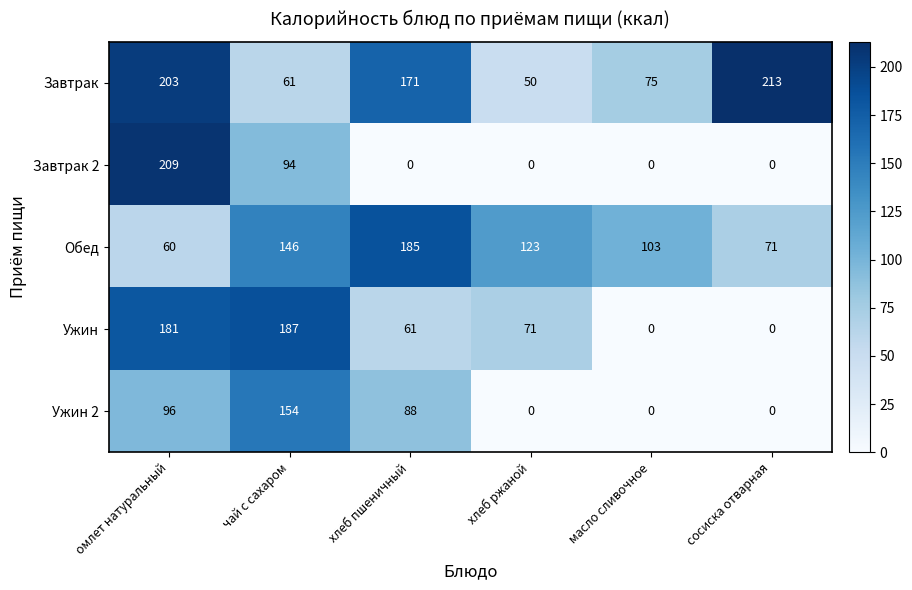

What is the total value across all series at хлеб пшеничный?

505